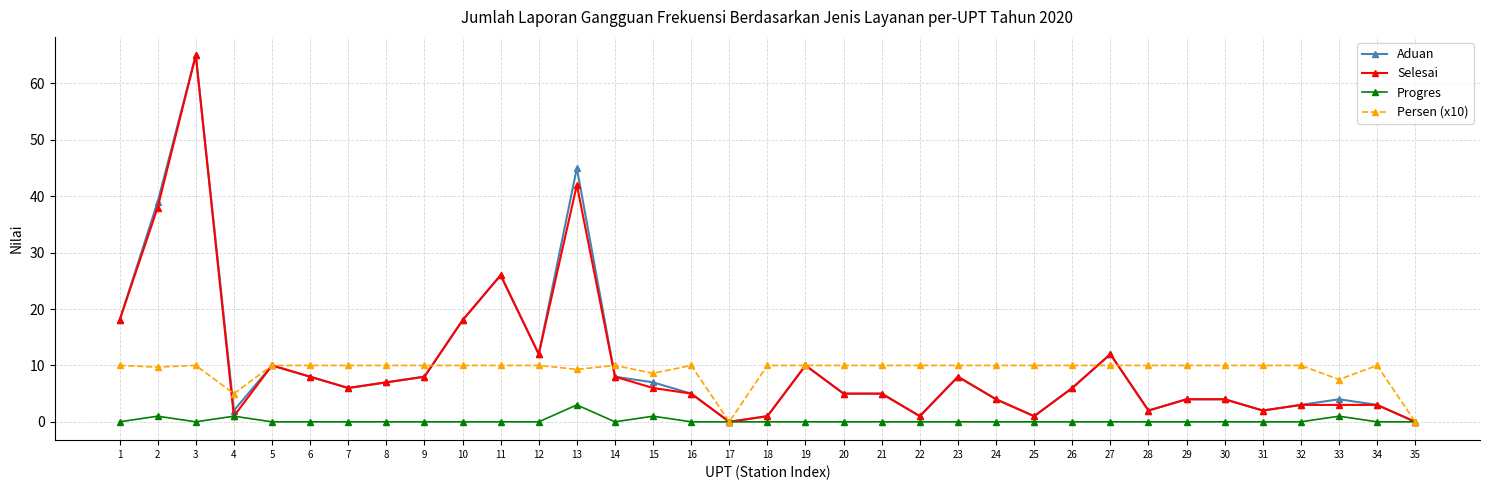

Is the value of Aduan at 22 greater than the value of Selesai at 1?

No